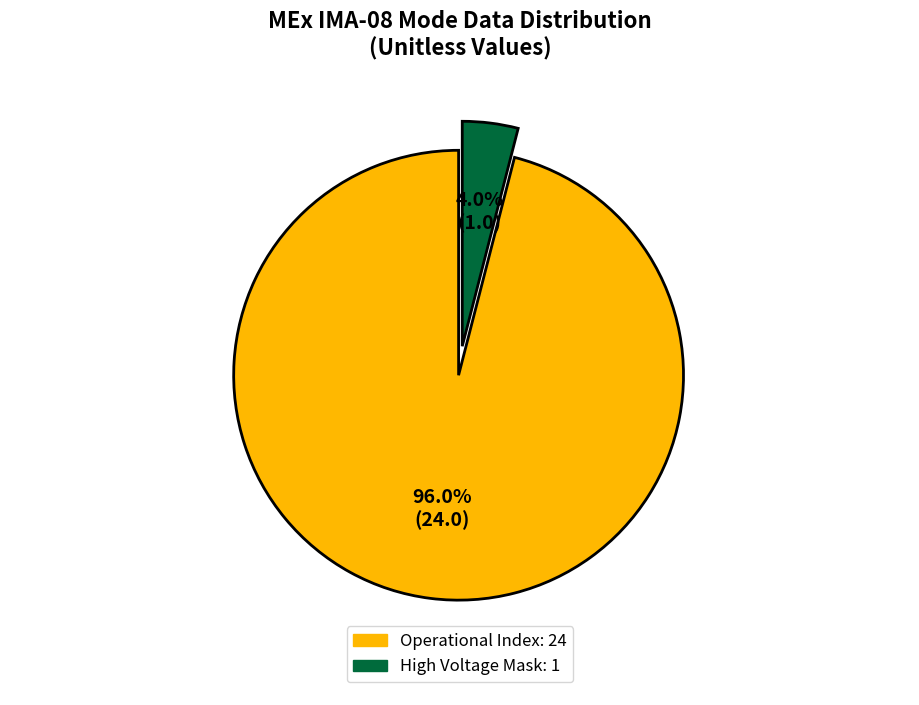

Does any single category account for the majority?

Yes